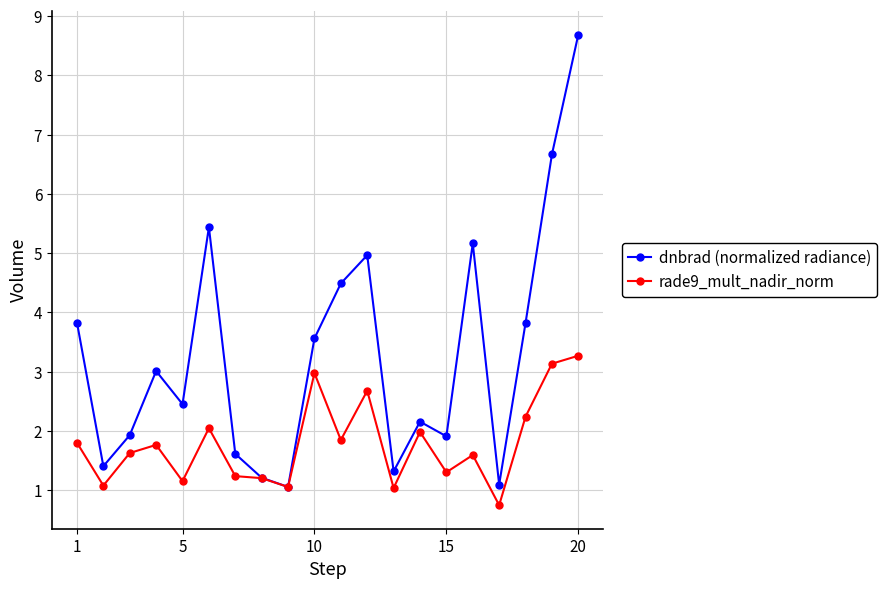

Which series has the widest spread of values?

dnbrad (normalized radiance)